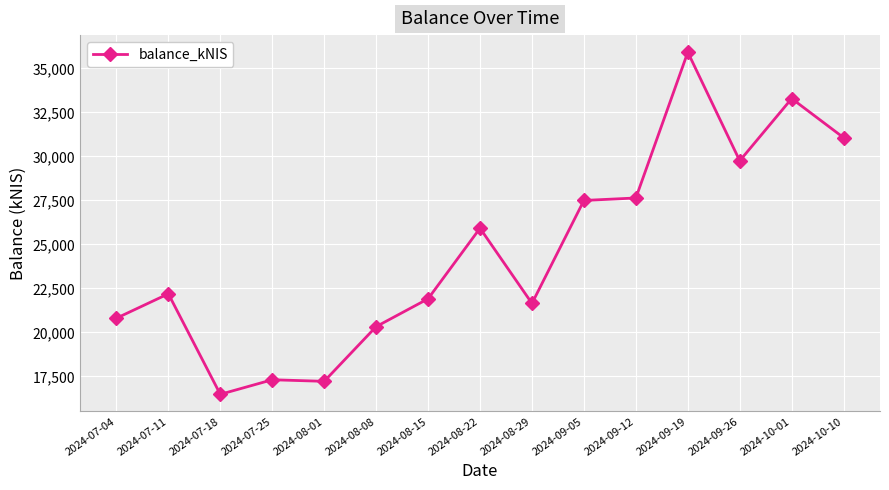

Which has a higher value, 2024-07-04 or 2024-08-22?

2024-08-22